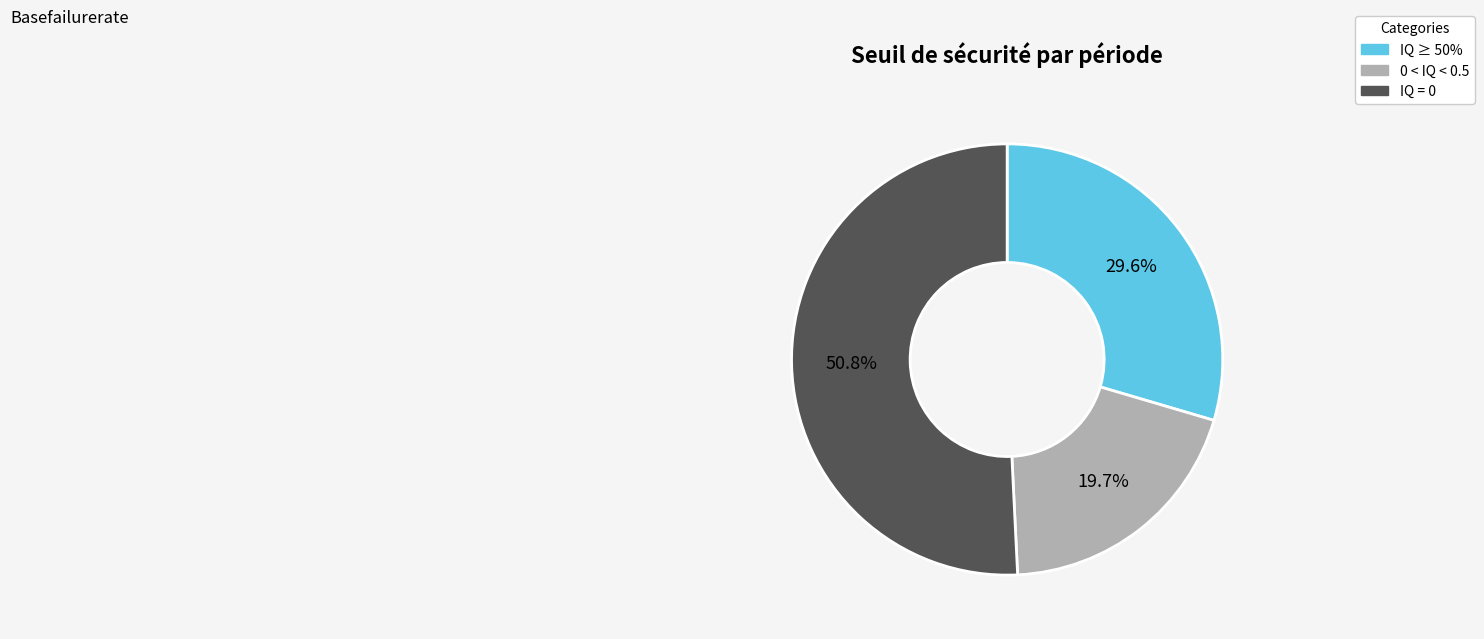

What is the total percentage of 0 < IQ < 0.5 and IQ = 0?

70.4%